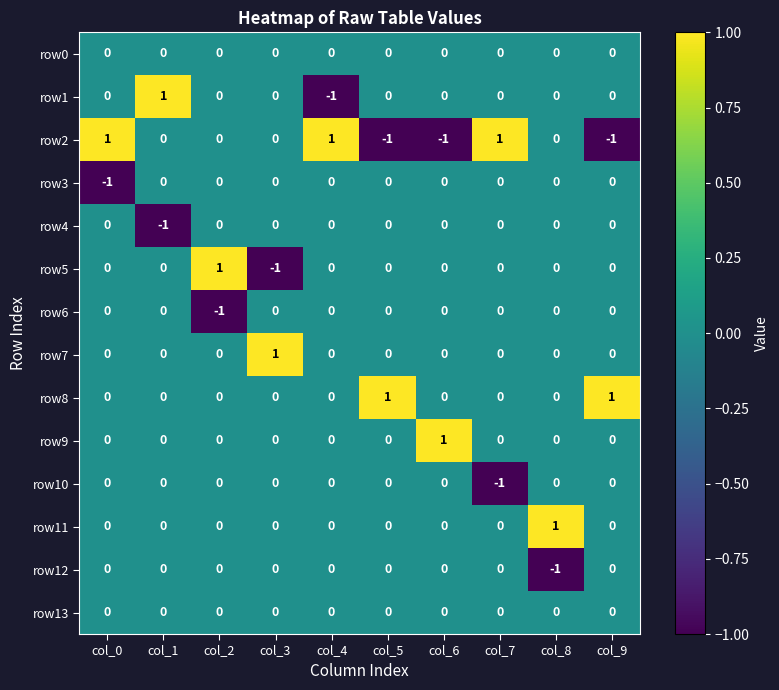

The value of row9 at col_5 is 0. True or false?

True